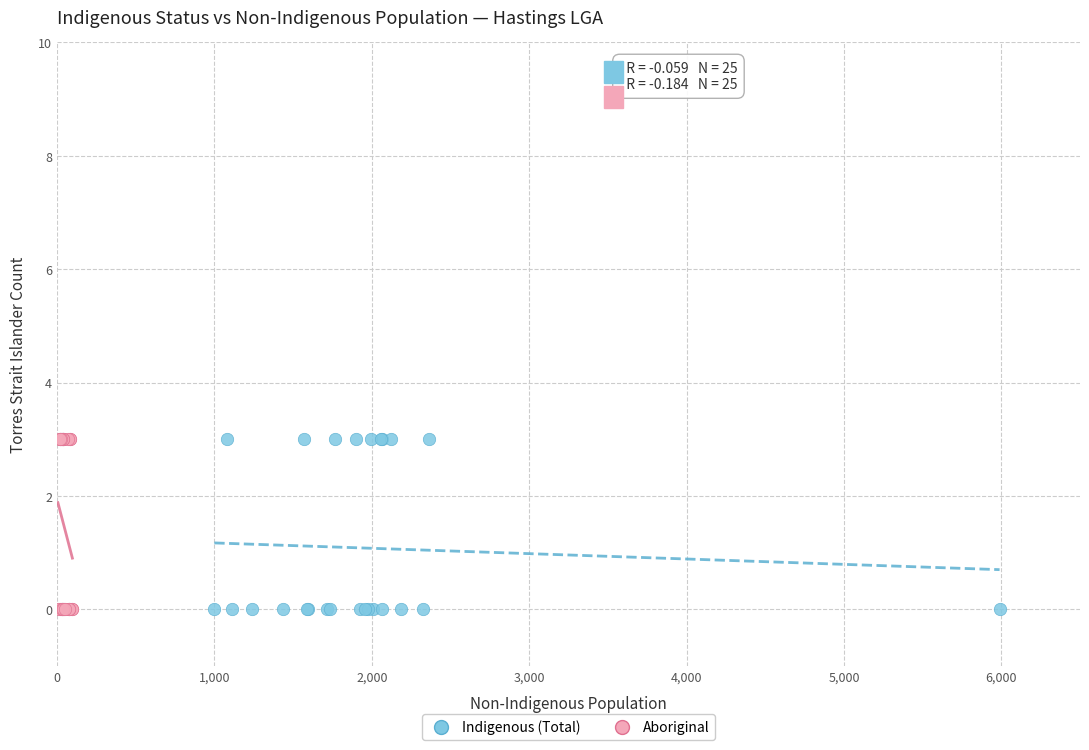

What are all the series names shown in the legend?

Indigenous (Total), Aboriginal